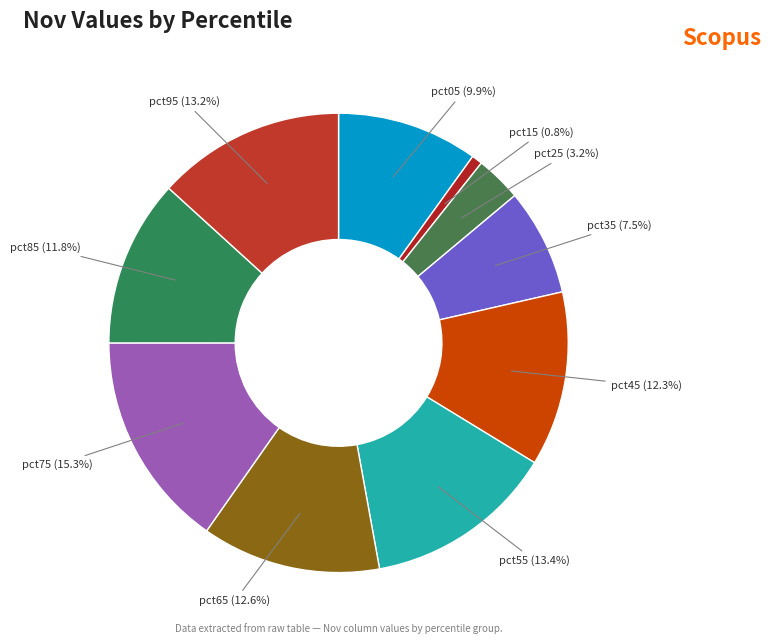

Count the number of slices in the pie.

10